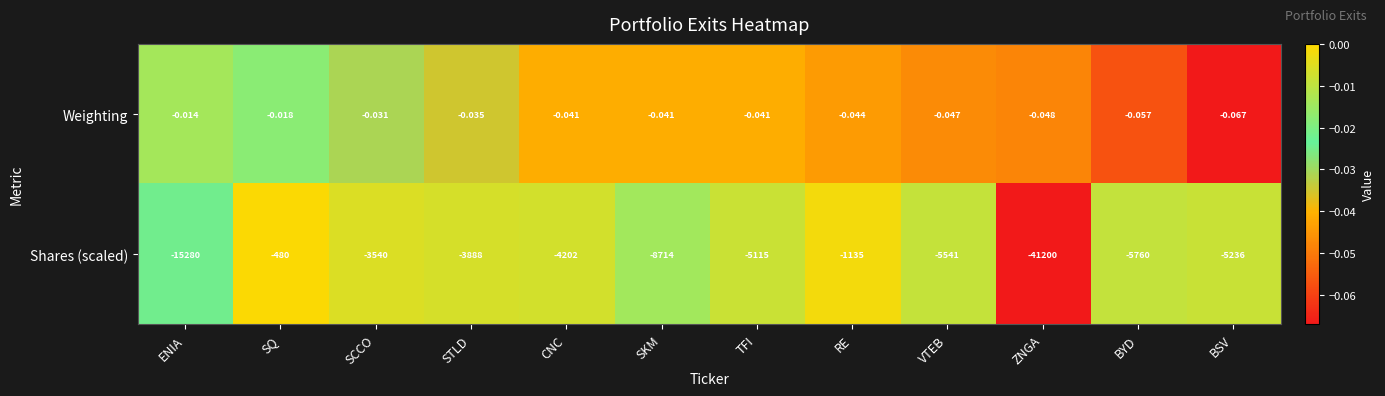

Which series changed the most between CNC and BYD?

Shares (scaled)